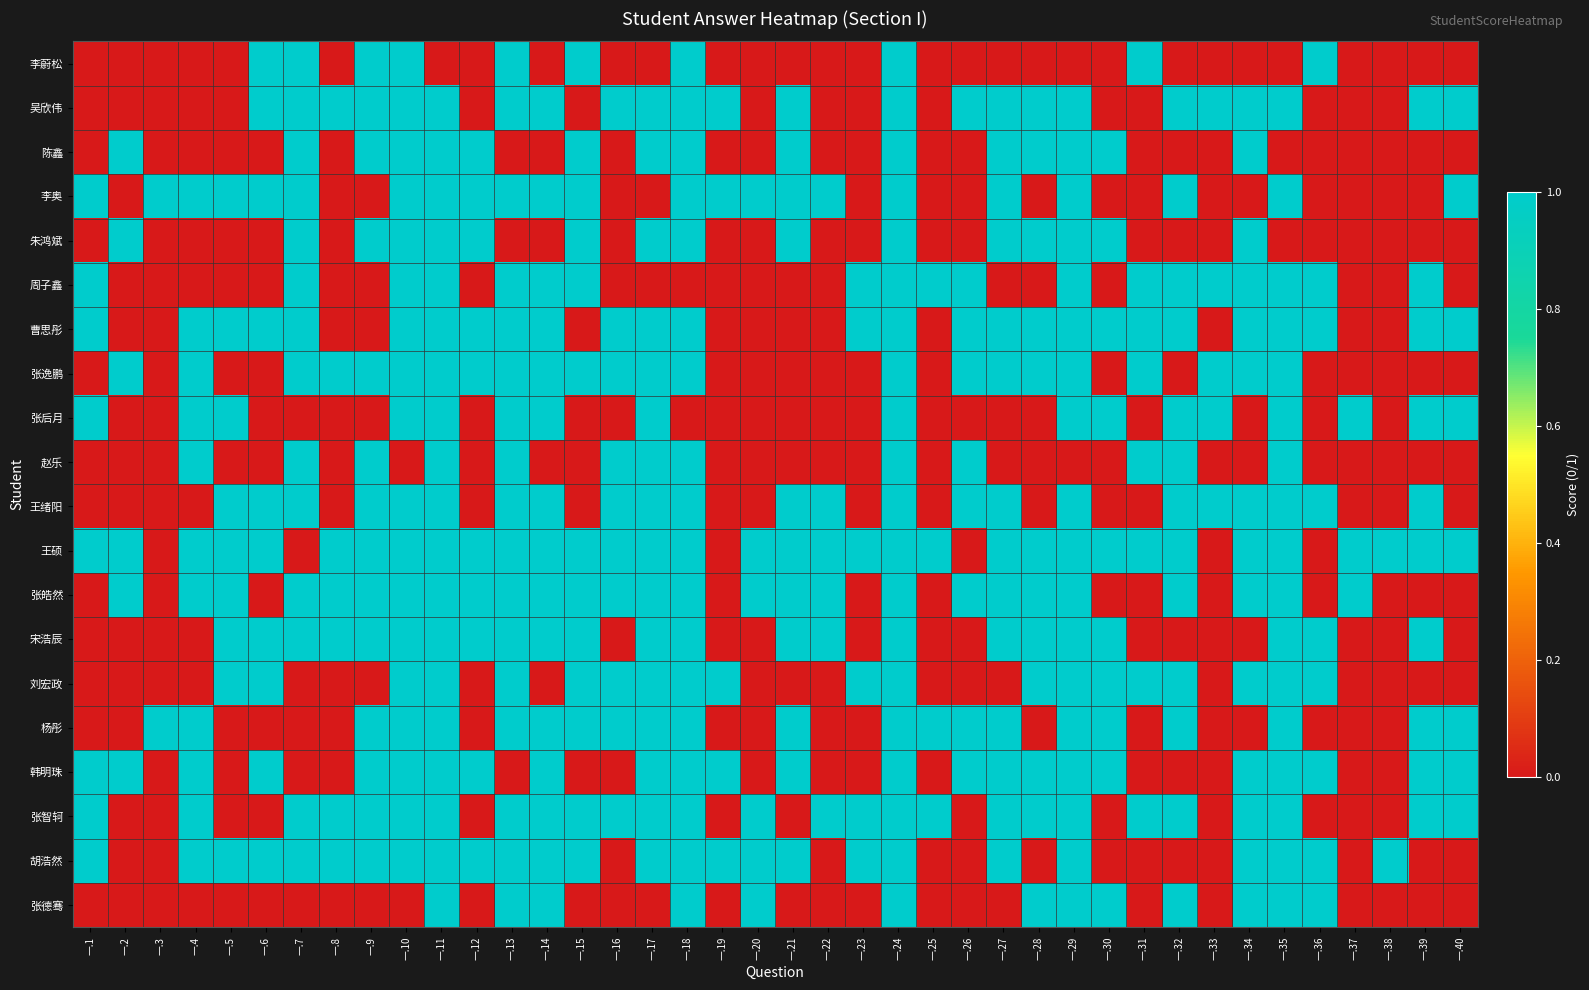

Reading left to right, transcribe all the data shown in this chart.

李蔚松: 一.1=0	一.2=0	一.3=0	一.4=0	一.5=0	一.6=1	一.7=1	一.8=0	一.9=1	一.10=1	一.11=0	一.12=0	一.13=1	一.14=0	一.15=1	一.16=0	一.17=0	一.18=1	一.19=0	一.20=0	一.21=0	一.22=0	一.23=0	一.24=1	一.25=0	一.26=0	一.27=0	一.28=0	一.29=0	一.30=0	一.31=1	一.32=0	一.33=0	一.34=0	一.35=0	一.36=1	一.37=0	一.38=0	一.39=0	一.40=0
吴欣伟: 一.1=0	一.2=0	一.3=0	一.4=0	一.5=0	一.6=1	一.7=1	一.8=1	一.9=1	一.10=1	一.11=1	一.12=0	一.13=1	一.14=1	一.15=0	一.16=1	一.17=1	一.18=1	一.19=1	一.20=0	一.21=1	一.22=0	一.23=0	一.24=1	一.25=0	一.26=1	一.27=1	一.28=1	一.29=1	一.30=0	一.31=0	一.32=1	一.33=1	一.34=1	一.35=1	一.36=0	一.37=0	一.38=0	一.39=1	一.40=1
陈鑫: 一.1=0	一.2=1	一.3=0	一.4=0	一.5=0	一.6=0	一.7=1	一.8=0	一.9=1	一.10=1	一.11=1	一.12=1	一.13=0	一.14=0	一.15=1	一.16=0	一.17=1	一.18=1	一.19=0	一.20=0	一.21=1	一.22=0	一.23=0	一.24=1	一.25=0	一.26=0	一.27=1	一.28=1	一.29=1	一.30=1	一.31=0	一.32=0	一.33=0	一.34=1	一.35=0	一.36=0	一.37=0	一.38=0	一.39=0	一.40=0
李奥: 一.1=1	一.2=0	一.3=1	一.4=1	一.5=1	一.6=1	一.7=1	一.8=0	一.9=0	一.10=1	一.11=1	一.12=1	一.13=1	一.14=1	一.15=1	一.16=0	一.17=0	一.18=1	一.19=1	一.20=1	一.21=1	一.22=1	一.23=0	一.24=1	一.25=0	一.26=0	一.27=1	一.28=0	一.29=1	一.30=0	一.31=0	一.32=1	一.33=0	一.34=0	一.35=1	一.36=0	一.37=0	一.38=0	一.39=0	一.40=1
朱鸿斌: 一.1=0	一.2=1	一.3=0	一.4=0	一.5=0	一.6=0	一.7=1	一.8=0	一.9=1	一.10=1	一.11=1	一.12=1	一.13=0	一.14=0	一.15=1	一.16=0	一.17=1	一.18=1	一.19=0	一.20=0	一.21=1	一.22=0	一.23=0	一.24=1	一.25=0	一.26=0	一.27=1	一.28=1	一.29=1	一.30=1	一.31=0	一.32=0	一.33=0	一.34=1	一.35=0	一.36=0	一.37=0	一.38=0	一.39=0	一.40=0
周子鑫: 一.1=1	一.2=0	一.3=0	一.4=0	一.5=0	一.6=0	一.7=1	一.8=0	一.9=0	一.10=1	一.11=1	一.12=0	一.13=1	一.14=1	一.15=1	一.16=0	一.17=0	一.18=0	一.19=0	一.20=0	一.21=0	一.22=0	一.23=1	一.24=1	一.25=1	一.26=1	一.27=0	一.28=0	一.29=1	一.30=0	一.31=1	一.32=1	一.33=1	一.34=1	一.35=1	一.36=1	一.37=0	一.38=0	一.39=1	一.40=0
曹思彤: 一.1=1	一.2=0	一.3=0	一.4=1	一.5=1	一.6=1	一.7=1	一.8=0	一.9=0	一.10=1	一.11=1	一.12=1	一.13=1	一.14=1	一.15=0	一.16=1	一.17=1	一.18=1	一.19=0	一.20=0	一.21=0	一.22=0	一.23=1	一.24=1	一.25=0	一.26=1	一.27=1	一.28=1	一.29=1	一.30=1	一.31=1	一.32=1	一.33=0	一.34=1	一.35=1	一.36=1	一.37=0	一.38=0	一.39=1	一.40=1
张逸鹏: 一.1=0	一.2=1	一.3=0	一.4=1	一.5=0	一.6=0	一.7=1	一.8=1	一.9=1	一.10=1	一.11=1	一.12=1	一.13=1	一.14=1	一.15=1	一.16=1	一.17=1	一.18=1	一.19=0	一.20=0	一.21=0	一.22=0	一.23=0	一.24=1	一.25=0	一.26=1	一.27=1	一.28=1	一.29=1	一.30=0	一.31=1	一.32=0	一.33=1	一.34=1	一.35=1	一.36=0	一.37=0	一.38=0	一.39=0	一.40=0
张后月: 一.1=1	一.2=0	一.3=0	一.4=1	一.5=1	一.6=0	一.7=0	一.8=0	一.9=0	一.10=1	一.11=1	一.12=0	一.13=1	一.14=1	一.15=0	一.16=0	一.17=1	一.18=0	一.19=0	一.20=0	一.21=0	一.22=0	一.23=0	一.24=1	一.25=0	一.26=0	一.27=0	一.28=0	一.29=1	一.30=1	一.31=0	一.32=1	一.33=1	一.34=0	一.35=1	一.36=0	一.37=1	一.38=0	一.39=1	一.40=1
赵乐: 一.1=0	一.2=0	一.3=0	一.4=1	一.5=0	一.6=0	一.7=1	一.8=0	一.9=1	一.10=0	一.11=1	一.12=0	一.13=1	一.14=0	一.15=0	一.16=1	一.17=1	一.18=1	一.19=0	一.20=0	一.21=0	一.22=0	一.23=0	一.24=1	一.25=0	一.26=1	一.27=0	一.28=0	一.29=0	一.30=0	一.31=1	一.32=1	一.33=0	一.34=0	一.35=1	一.36=0	一.37=0	一.38=0	一.39=0	一.40=0
王绪阳: 一.1=0	一.2=0	一.3=0	一.4=0	一.5=1	一.6=1	一.7=1	一.8=0	一.9=1	一.10=1	一.11=1	一.12=0	一.13=1	一.14=1	一.15=0	一.16=1	一.17=1	一.18=1	一.19=0	一.20=0	一.21=1	一.22=1	一.23=0	一.24=1	一.25=0	一.26=1	一.27=1	一.28=0	一.29=1	一.30=0	一.31=0	一.32=1	一.33=1	一.34=1	一.35=1	一.36=1	一.37=0	一.38=0	一.39=1	一.40=0
王硕: 一.1=1	一.2=1	一.3=0	一.4=1	一.5=1	一.6=1	一.7=0	一.8=1	一.9=1	一.10=1	一.11=1	一.12=1	一.13=1	一.14=1	一.15=1	一.16=1	一.17=1	一.18=1	一.19=0	一.20=1	一.21=1	一.22=1	一.23=1	一.24=1	一.25=1	一.26=0	一.27=1	一.28=1	一.29=1	一.30=1	一.31=1	一.32=1	一.33=0	一.34=1	一.35=1	一.36=0	一.37=1	一.38=1	一.39=1	一.40=1
张皓然: 一.1=0	一.2=1	一.3=0	一.4=1	一.5=1	一.6=0	一.7=1	一.8=1	一.9=1	一.10=1	一.11=1	一.12=1	一.13=1	一.14=1	一.15=1	一.16=1	一.17=1	一.18=1	一.19=0	一.20=1	一.21=1	一.22=1	一.23=0	一.24=1	一.25=0	一.26=1	一.27=1	一.28=1	一.29=1	一.30=0	一.31=0	一.32=1	一.33=0	一.34=1	一.35=1	一.36=0	一.37=1	一.38=0	一.39=0	一.40=0
宋浩辰: 一.1=0	一.2=0	一.3=0	一.4=0	一.5=1	一.6=1	一.7=1	一.8=1	一.9=1	一.10=1	一.11=1	一.12=1	一.13=1	一.14=1	一.15=1	一.16=0	一.17=1	一.18=1	一.19=0	一.20=0	一.21=1	一.22=1	一.23=0	一.24=1	一.25=0	一.26=0	一.27=1	一.28=1	一.29=1	一.30=1	一.31=0	一.32=0	一.33=0	一.34=0	一.35=1	一.36=1	一.37=0	一.38=0	一.39=1	一.40=0
刘宏政: 一.1=0	一.2=0	一.3=0	一.4=0	一.5=1	一.6=1	一.7=0	一.8=0	一.9=0	一.10=1	一.11=1	一.12=0	一.13=1	一.14=0	一.15=1	一.16=1	一.17=1	一.18=1	一.19=1	一.20=0	一.21=0	一.22=0	一.23=1	一.24=1	一.25=0	一.26=0	一.27=0	一.28=1	一.29=1	一.30=1	一.31=1	一.32=1	一.33=0	一.34=1	一.35=1	一.36=1	一.37=0	一.38=0	一.39=0	一.40=0
杨彤: 一.1=0	一.2=0	一.3=1	一.4=1	一.5=0	一.6=0	一.7=0	一.8=0	一.9=1	一.10=1	一.11=1	一.12=0	一.13=1	一.14=1	一.15=1	一.16=1	一.17=1	一.18=1	一.19=0	一.20=0	一.21=1	一.22=0	一.23=0	一.24=1	一.25=1	一.26=1	一.27=1	一.28=0	一.29=1	一.30=1	一.31=0	一.32=1	一.33=0	一.34=0	一.35=1	一.36=0	一.37=0	一.38=0	一.39=1	一.40=1
韩明珠: 一.1=1	一.2=1	一.3=0	一.4=1	一.5=0	一.6=1	一.7=0	一.8=0	一.9=1	一.10=1	一.11=1	一.12=1	一.13=0	一.14=1	一.15=0	一.16=0	一.17=1	一.18=1	一.19=1	一.20=0	一.21=1	一.22=0	一.23=0	一.24=1	一.25=0	一.26=1	一.27=1	一.28=1	一.29=1	一.30=1	一.31=0	一.32=0	一.33=0	一.34=1	一.35=1	一.36=1	一.37=0	一.38=0	一.39=1	一.40=1
张智轲: 一.1=1	一.2=0	一.3=0	一.4=1	一.5=0	一.6=0	一.7=1	一.8=1	一.9=1	一.10=1	一.11=1	一.12=0	一.13=1	一.14=1	一.15=1	一.16=1	一.17=1	一.18=1	一.19=0	一.20=1	一.21=0	一.22=1	一.23=1	一.24=1	一.25=1	一.26=0	一.27=1	一.28=1	一.29=1	一.30=0	一.31=1	一.32=1	一.33=0	一.34=1	一.35=1	一.36=0	一.37=0	一.38=0	一.39=1	一.40=1
胡浩然: 一.1=1	一.2=0	一.3=0	一.4=1	一.5=1	一.6=1	一.7=1	一.8=1	一.9=1	一.10=1	一.11=1	一.12=1	一.13=1	一.14=1	一.15=1	一.16=0	一.17=1	一.18=1	一.19=1	一.20=1	一.21=1	一.22=0	一.23=1	一.24=1	一.25=0	一.26=0	一.27=1	一.28=0	一.29=1	一.30=0	一.31=0	一.32=0	一.33=0	一.34=1	一.35=1	一.36=1	一.37=0	一.38=1	一.39=0	一.40=0
张德骞: 一.1=0	一.2=0	一.3=0	一.4=0	一.5=0	一.6=0	一.7=0	一.8=0	一.9=0	一.10=0	一.11=1	一.12=0	一.13=1	一.14=1	一.15=0	一.16=0	一.17=0	一.18=1	一.19=0	一.20=1	一.21=0	一.22=0	一.23=0	一.24=1	一.25=0	一.26=0	一.27=0	一.28=1	一.29=1	一.30=1	一.31=0	一.32=1	一.33=0	一.34=1	一.35=1	一.36=1	一.37=0	一.38=0	一.39=0	一.40=0